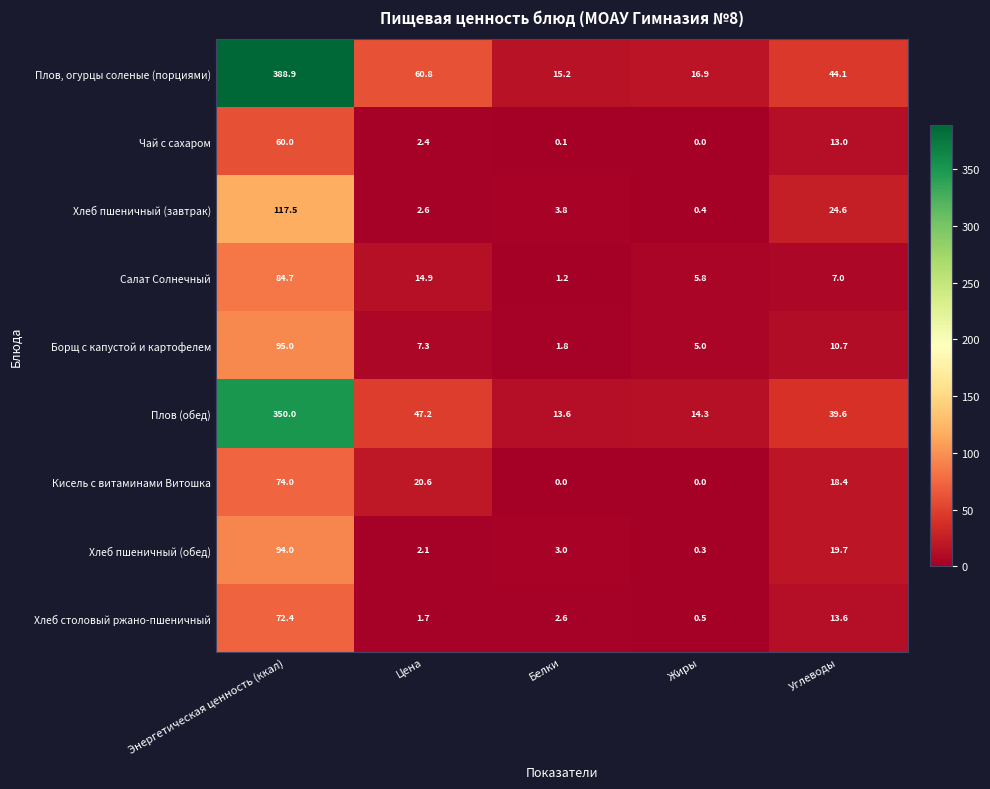

Which series has the largest total across all categories?

Плов, огурцы соленые (порциями)